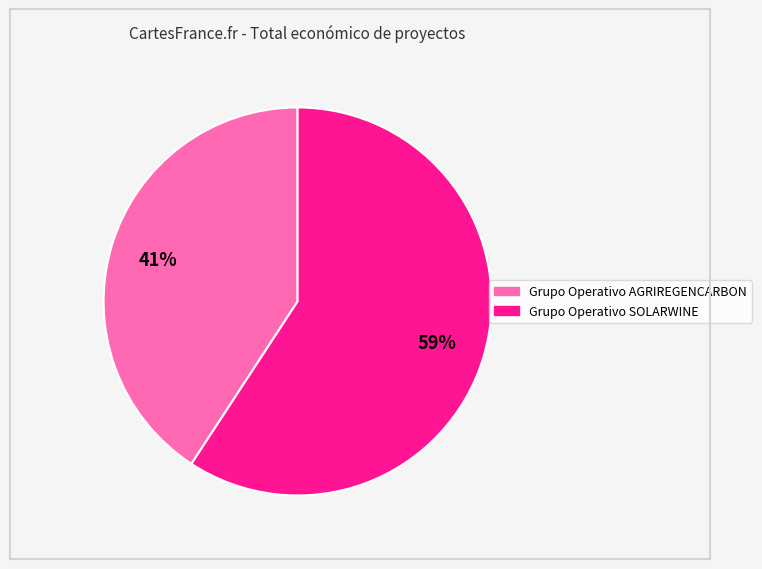

To the nearest percent, what percentage of the pie is Grupo Operativo AGRIREGENCARBON?

41%